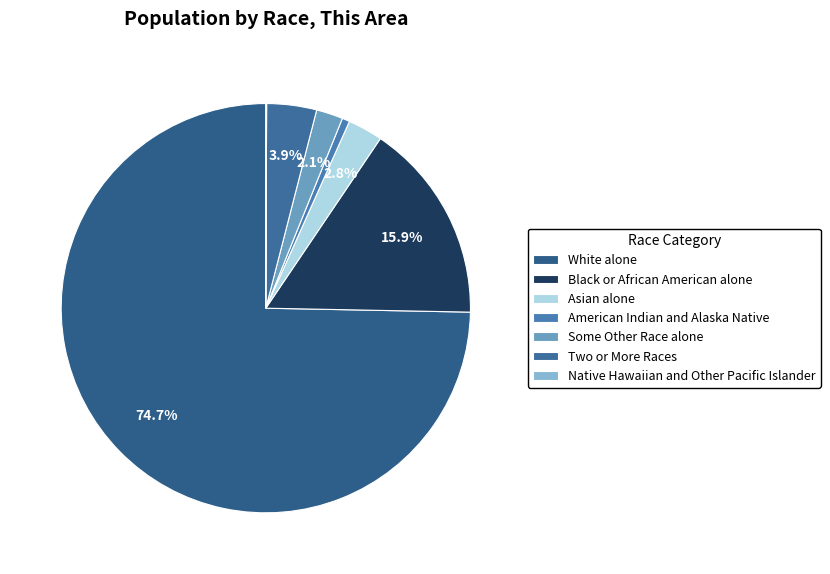

What percentage do Black or African American alone and Native Hawaiian and Other Pacific Islander together represent?

15.9%